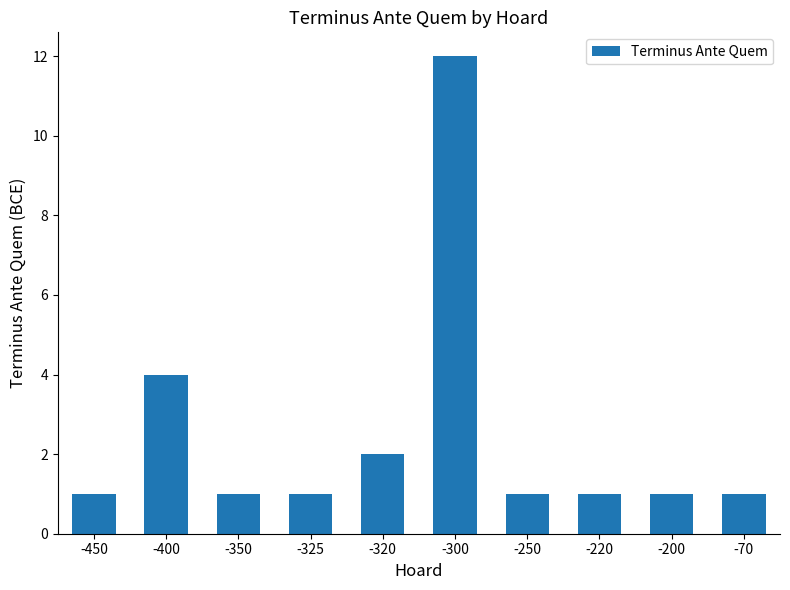

What is the smallest value displayed?

1